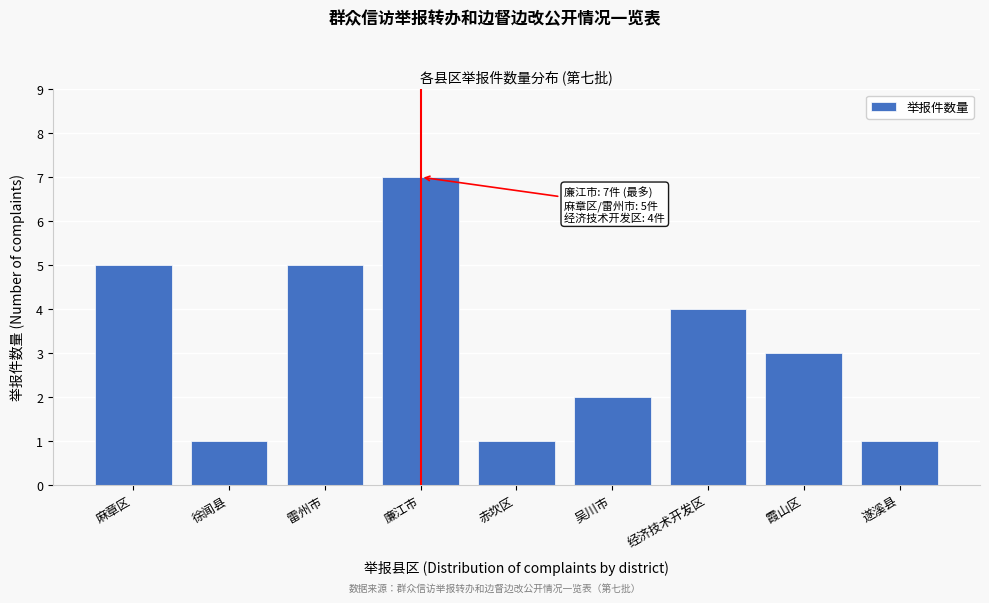

Reading right to left, what are all the values shown in this chart?

遂溪县=1	霞山区=3	经济技术开发区=4	吴川市=2	赤坎区=1	廉江市=7	雷州市=5	徐闻县=1	麻章区=5